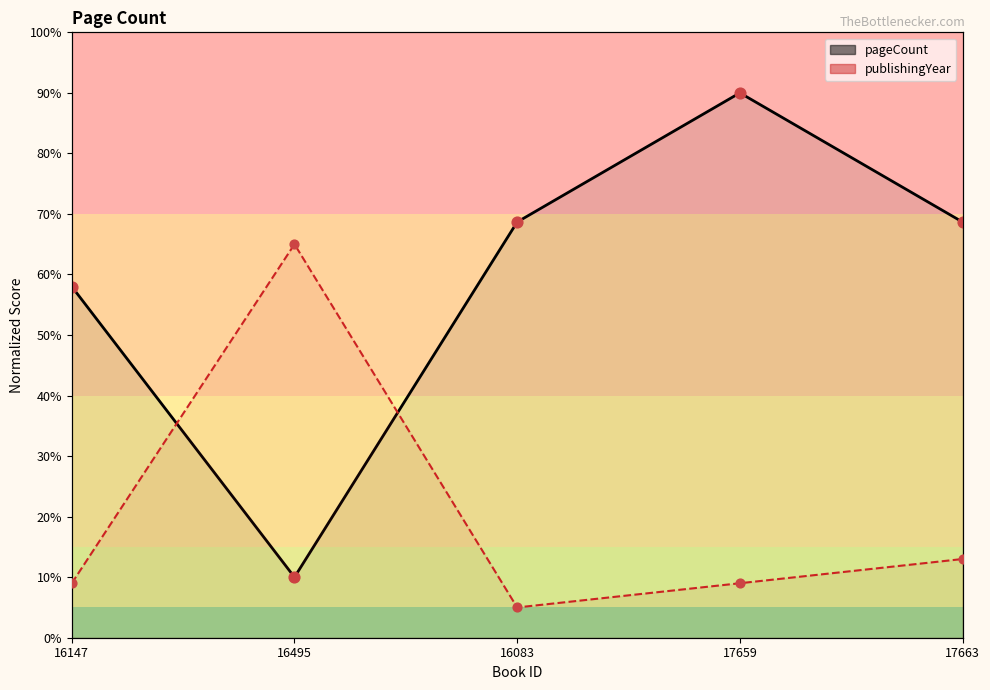

What is the total value across all series at 17659?

99.0